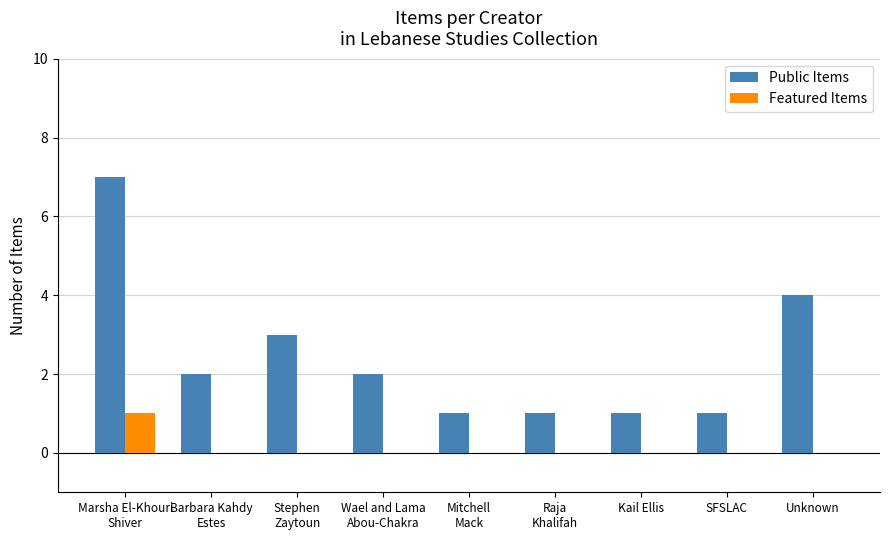

Which category has the highest value across all series?

Marsha El-Khouri
Shiver